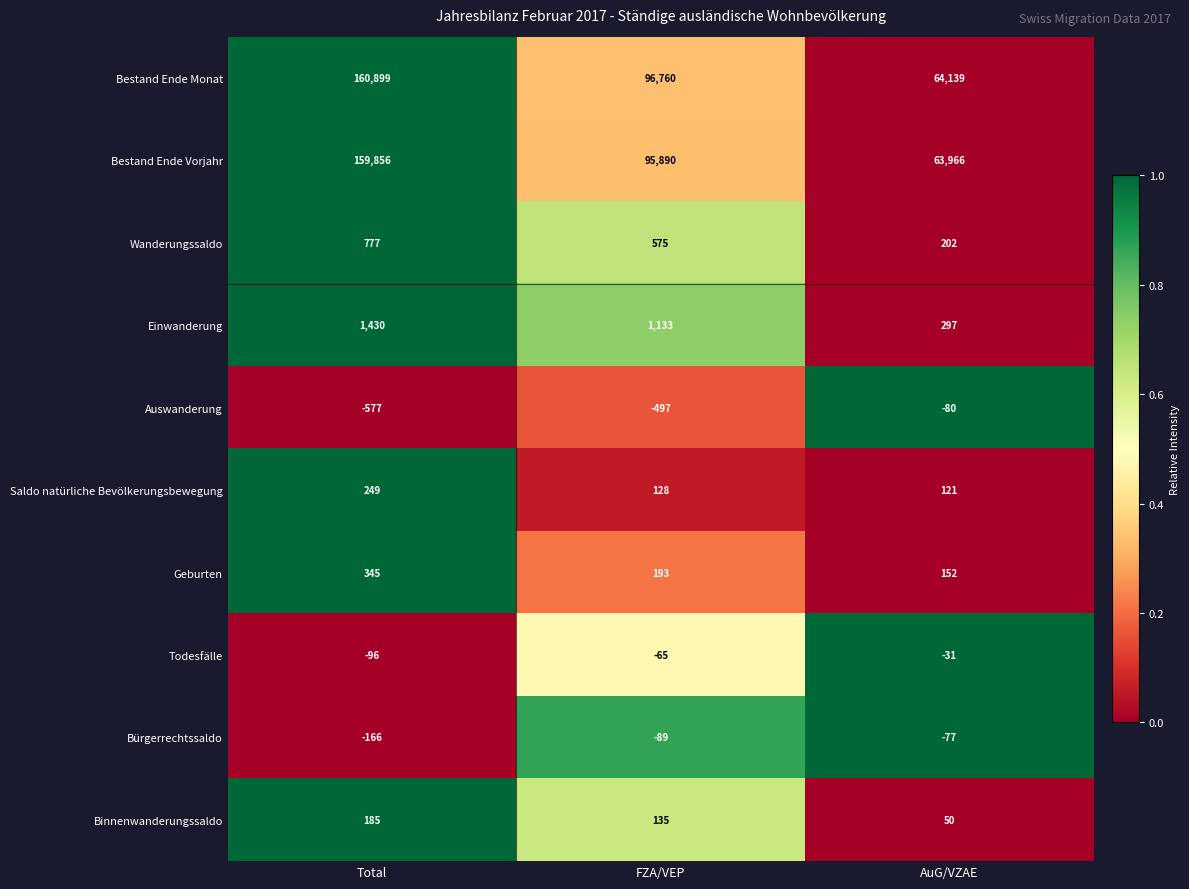

Reading right to left, list all the values displayed in this chart.

Bestand Ende Monat: AuG/VZAE=64139	FZA/VEP=96760	Total=160899
Bestand Ende Vorjahr: AuG/VZAE=63966	FZA/VEP=95890	Total=159856
Wanderungssaldo: AuG/VZAE=202	FZA/VEP=575	Total=777
Einwanderung: AuG/VZAE=297	FZA/VEP=1133	Total=1430
Auswanderung: AuG/VZAE=-80	FZA/VEP=-497	Total=-577
Saldo natürliche Bevölkerungsbewegung: AuG/VZAE=121	FZA/VEP=128	Total=249
Geburten: AuG/VZAE=152	FZA/VEP=193	Total=345
Todesfälle: AuG/VZAE=-31	FZA/VEP=-65	Total=-96
Bürgerrechtssaldo: AuG/VZAE=-77	FZA/VEP=-89	Total=-166
Binnenwanderungssaldo: AuG/VZAE=50	FZA/VEP=135	Total=185